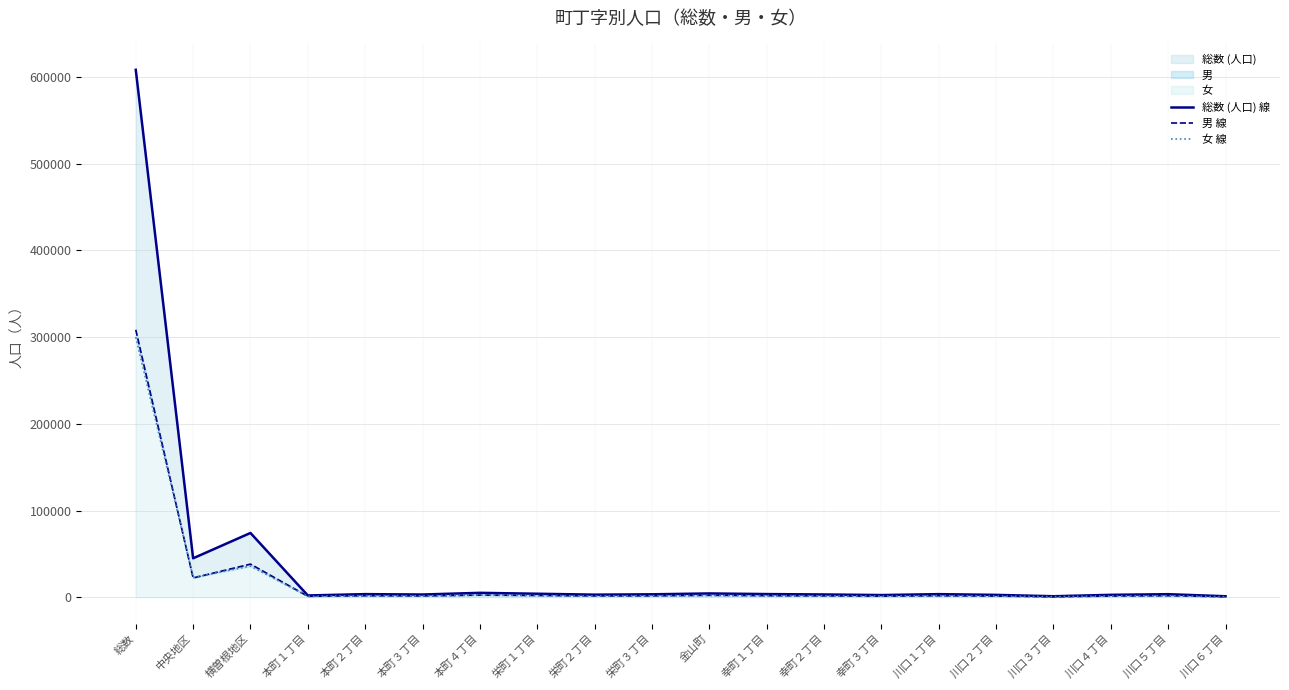

Rank the series by their maximum value, from highest to lowest.

総数 (人口) 線, 男 線, 女 線